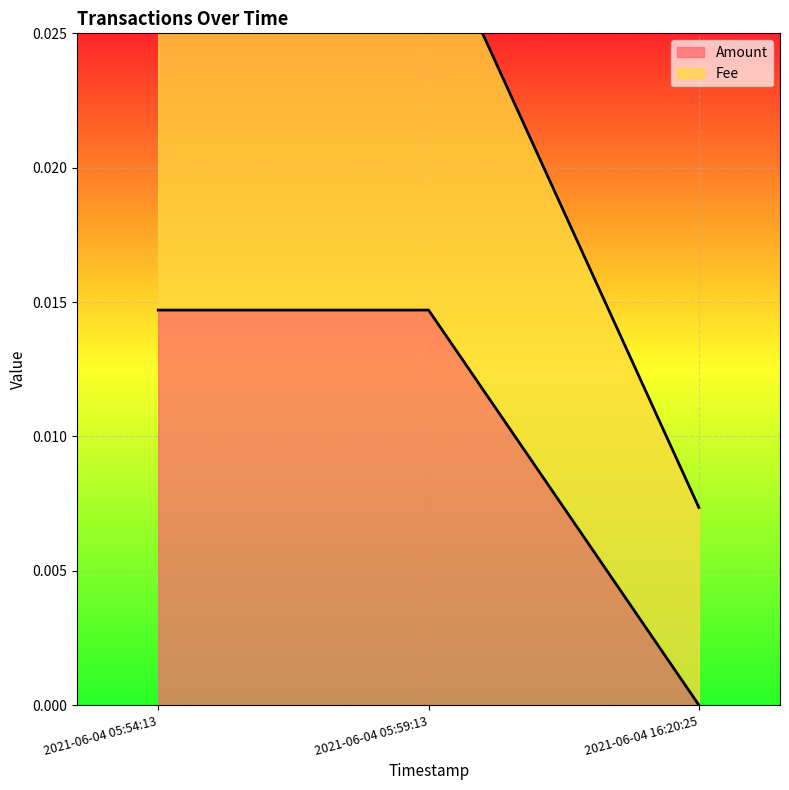

Rank the series by their average value, from highest to lowest.

Fee, Amount